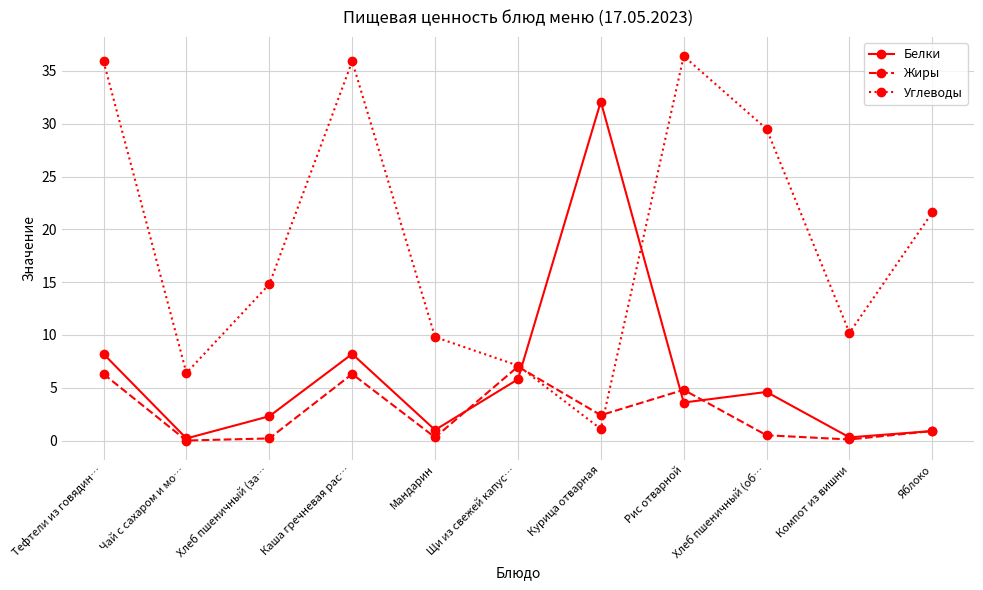

Which series ends up on top after the final intersection of Углеводы and Белки?

Углеводы